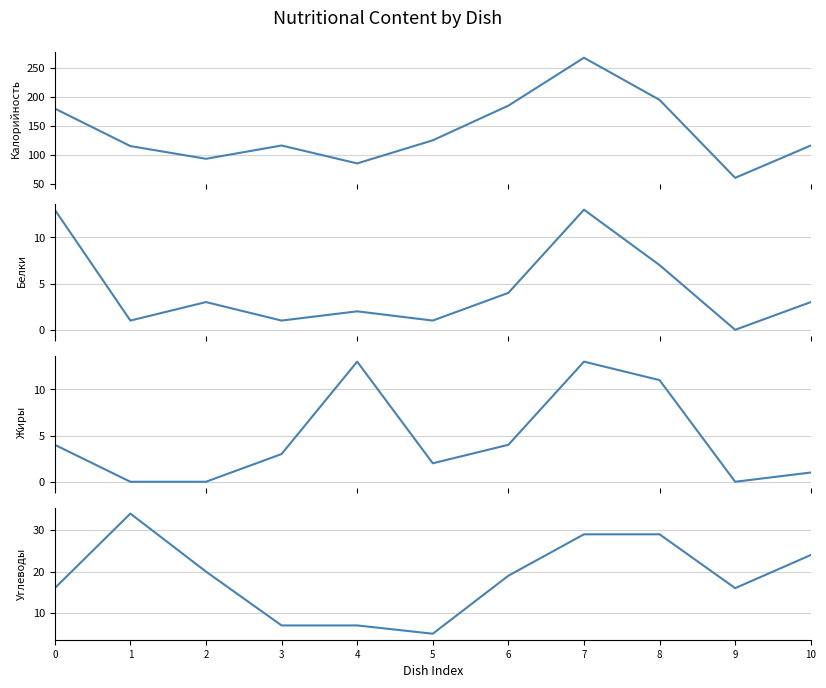

Which series changed the most between 5 and 9?

Калорийность